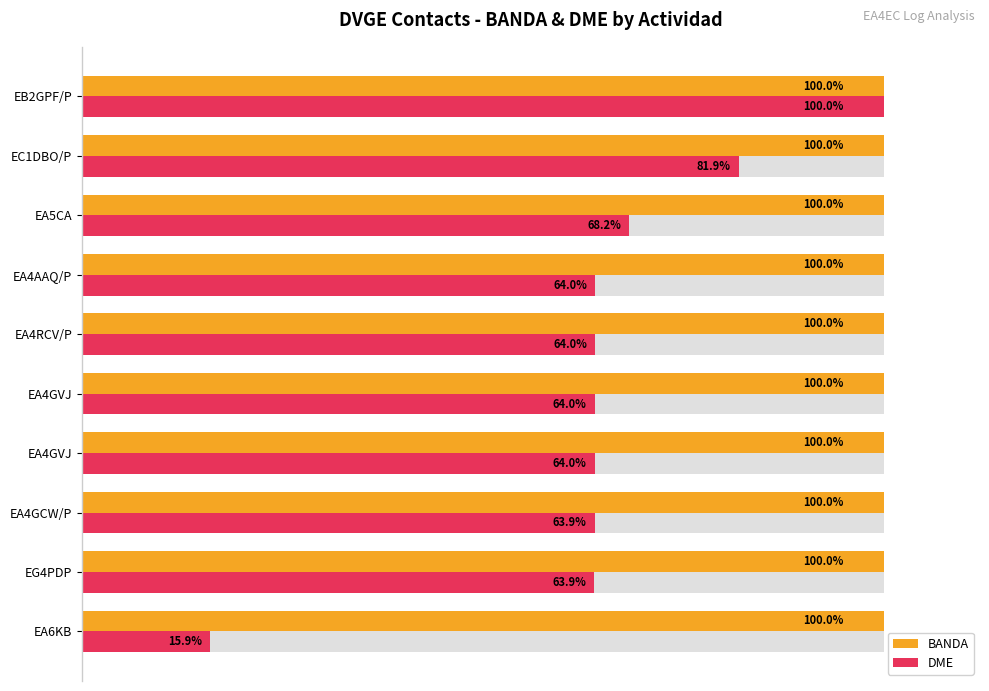

How many bars are there in each group?

2